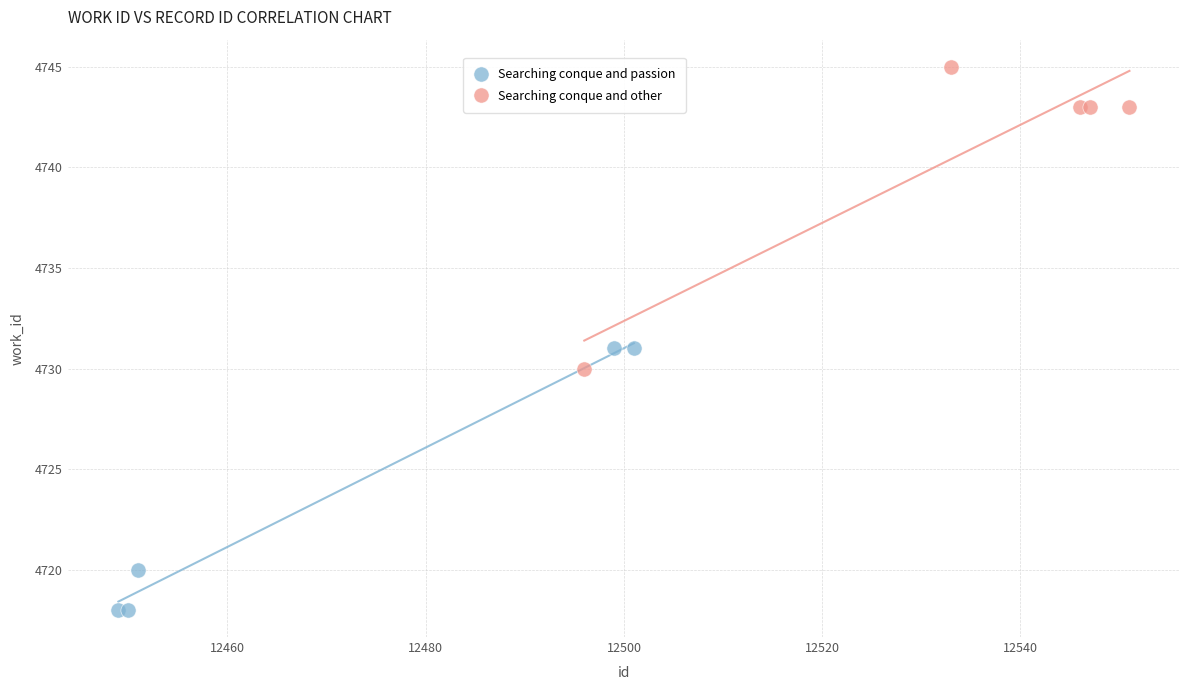

Which series reaches the minimum Y coordinate?

Searching conque and passion